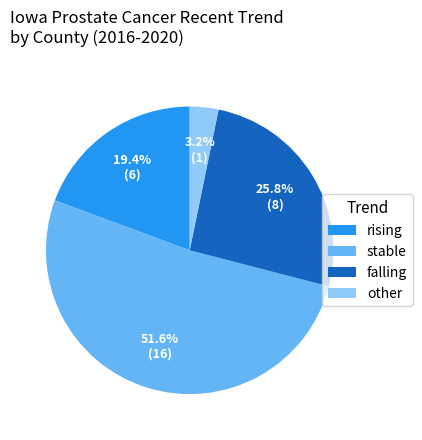

Is there a majority slice in this chart?

Yes